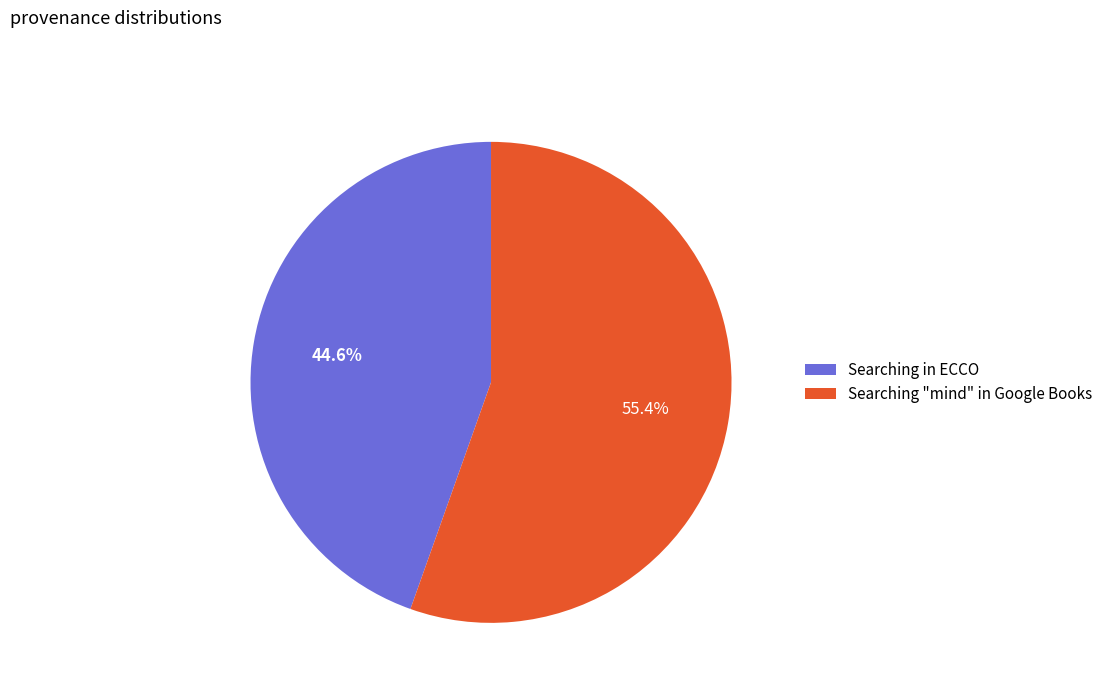

Approximately how many times larger is the value at Searching in ECCO compared to Searching "mind" in Google Books?

0.8